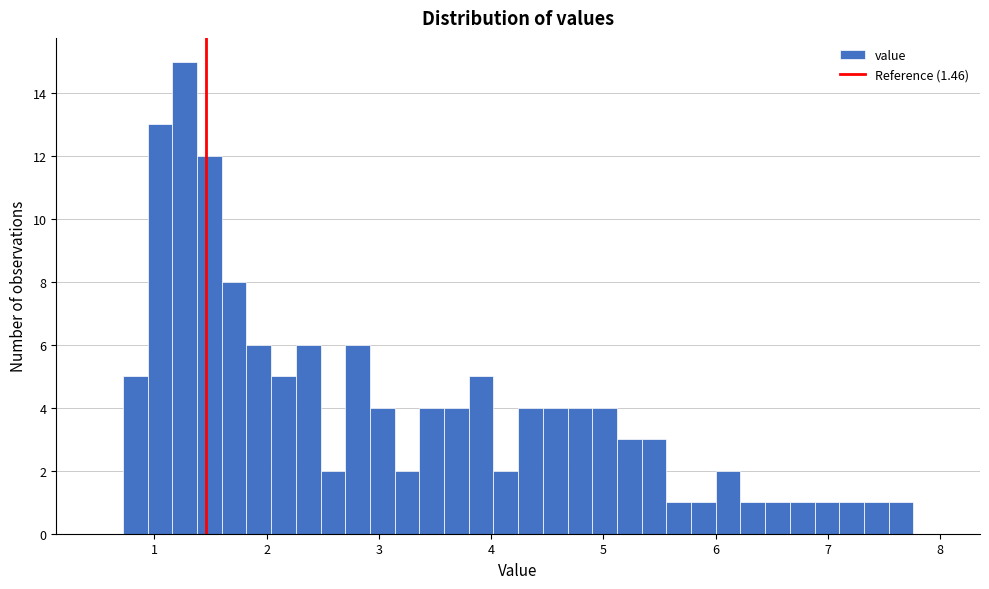

Read against the x-axis, roughly where is the centre of the tallest bar?

1.3